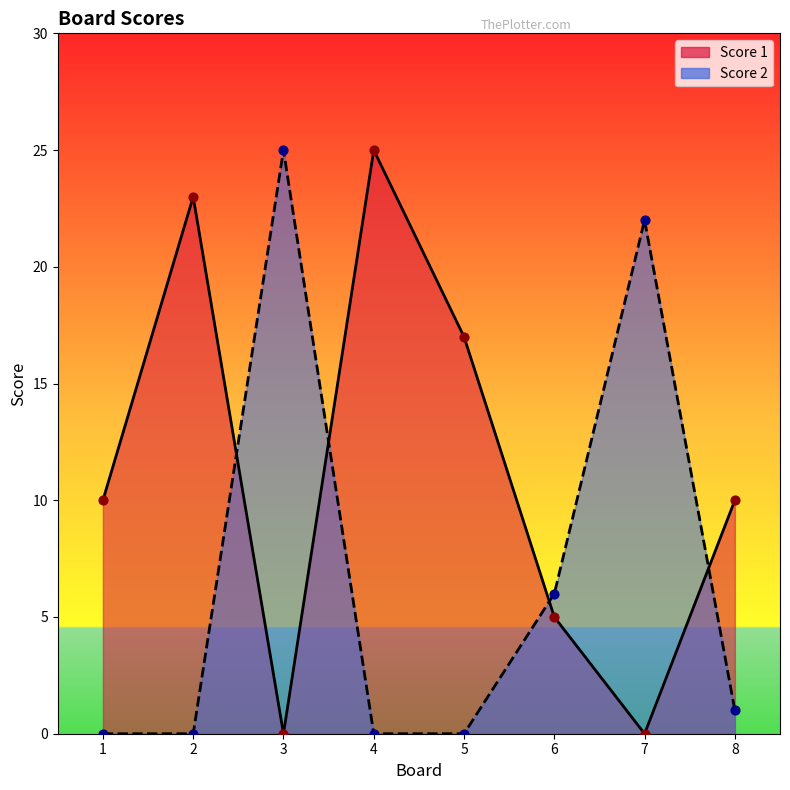

Is the value of Score 2 at 8 greater than the value of Score 1 at 7?

Yes